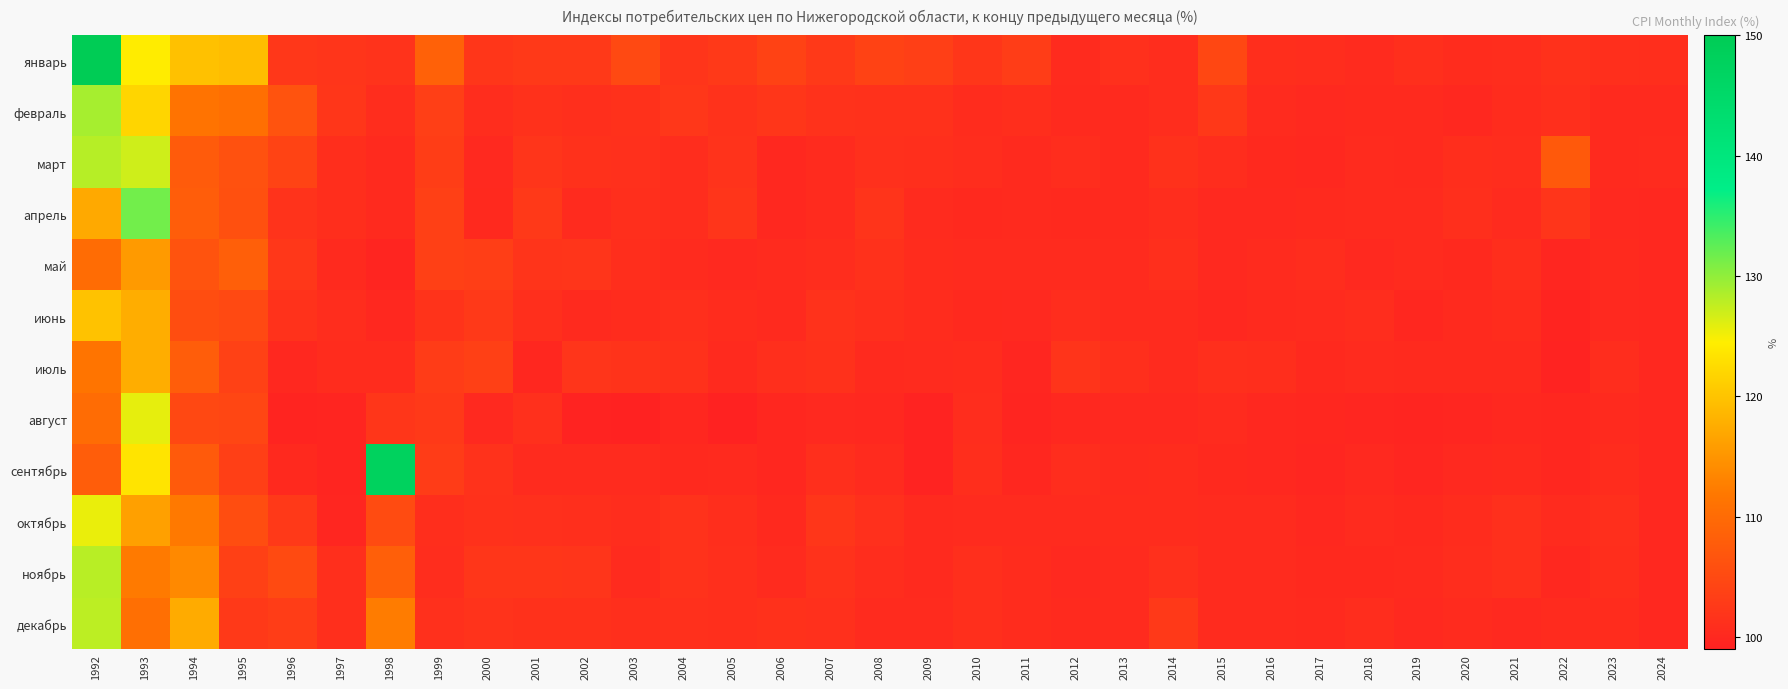

Which series changed the most between 2022 and 2024?

март